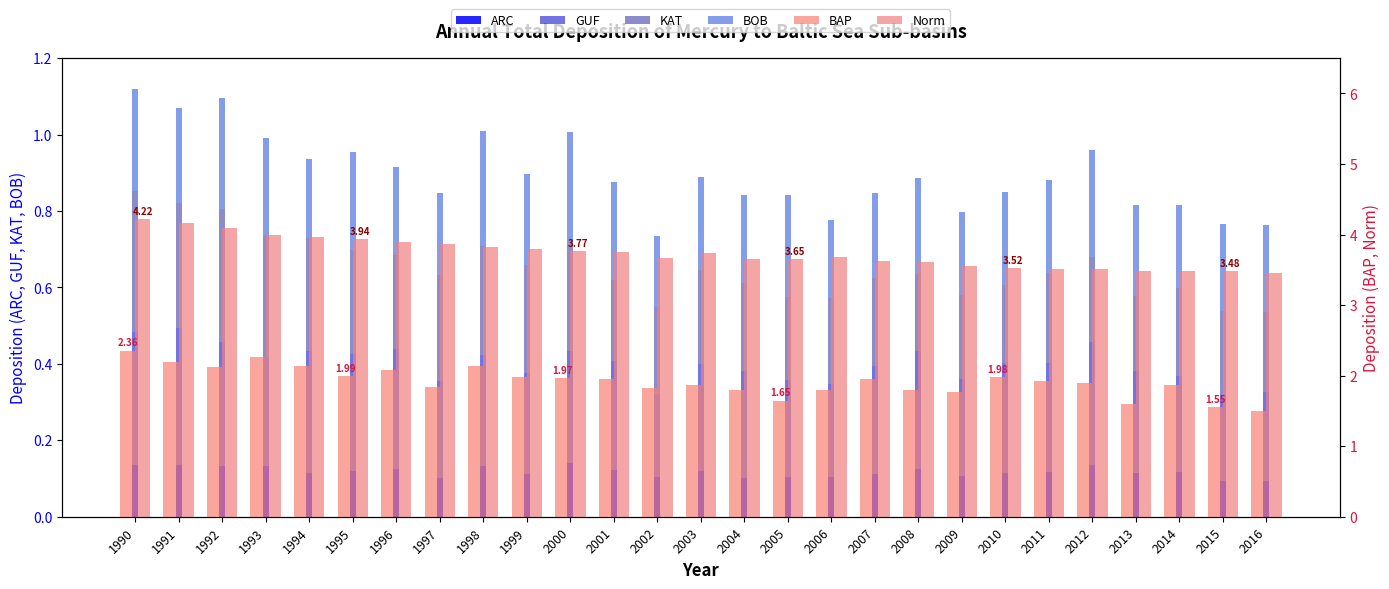

Rank the series by their maximum value, from lowest to highest.

ARC, BOB, GUF, KAT, BAP, Norm